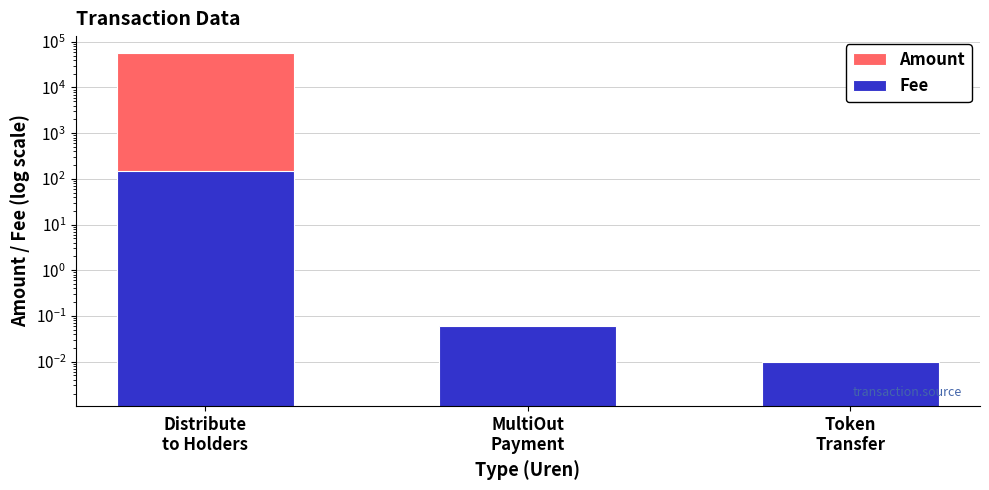

Rank the series by their average value, from lowest to highest.

Fee, Amount